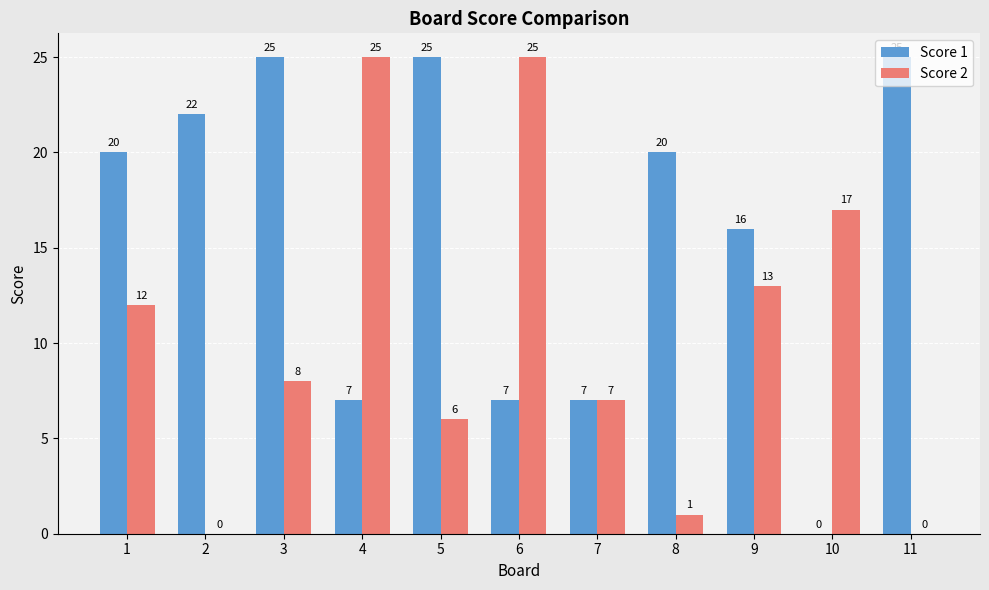

True or false: Score 1 has a value of 12 at 3.

False